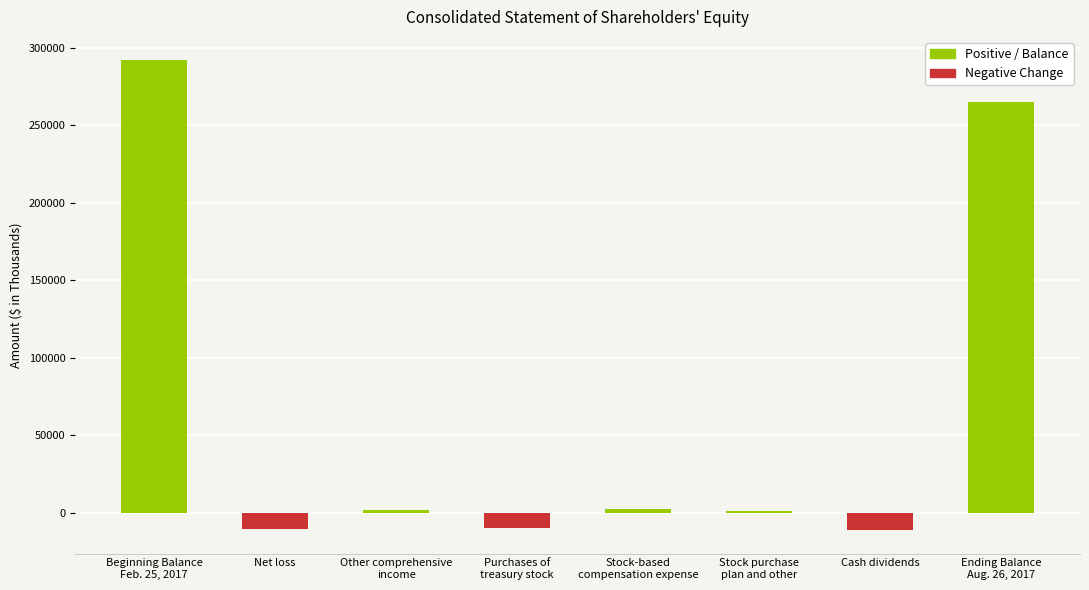

True or false: the data shows 265124 at Ending Balance
Aug. 26, 2017.

True